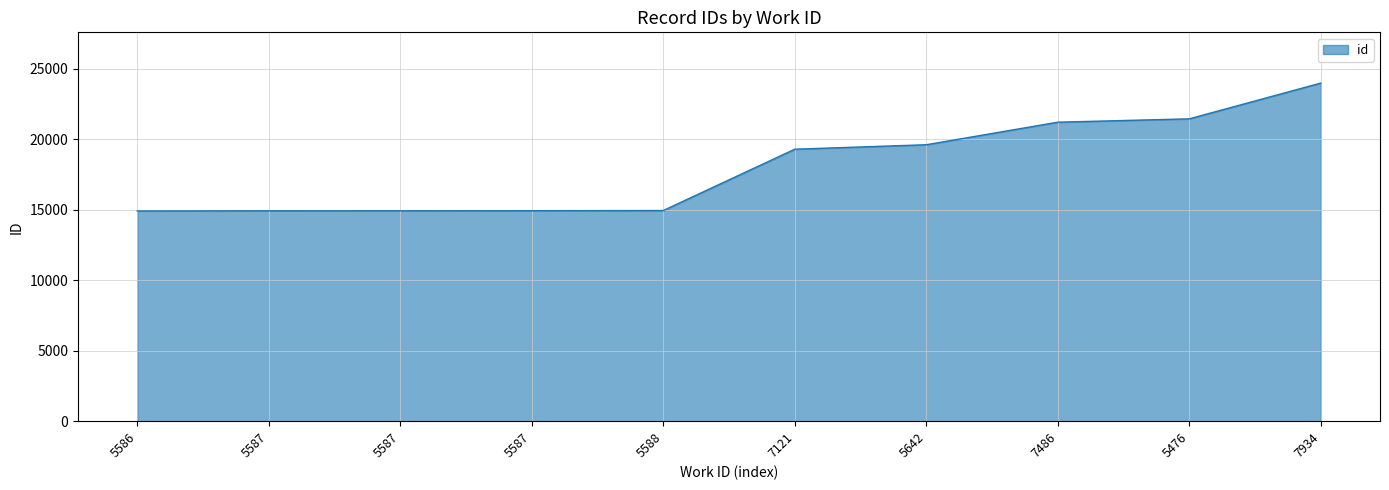

What is the change in value from 5586 to 5587?

+13